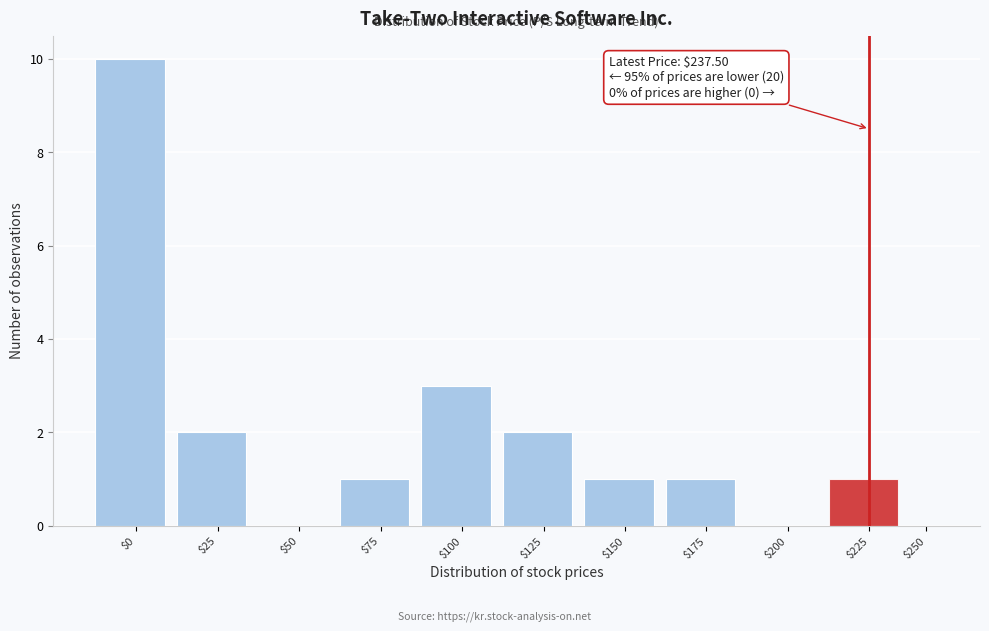

Is it true that the value at $100 is 3?

True